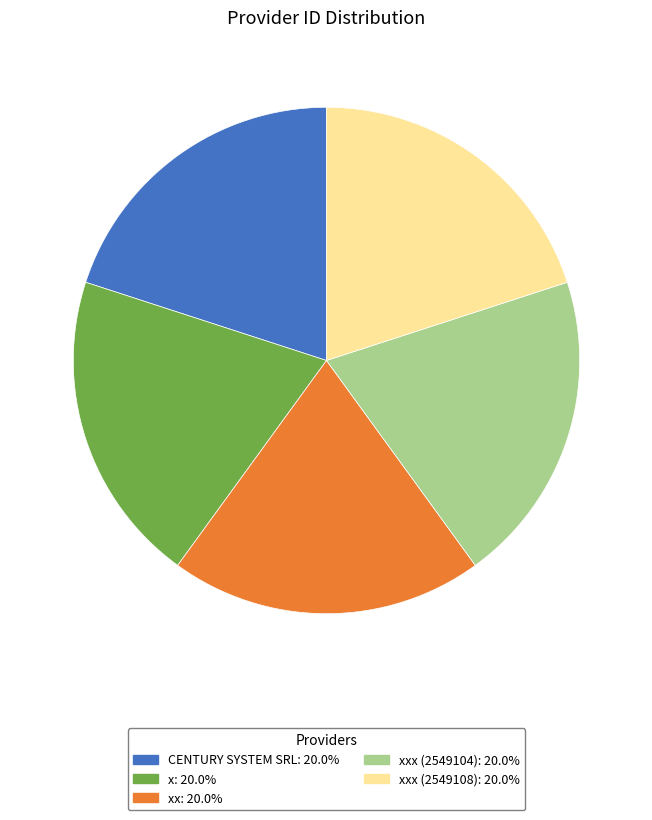

Is there any slice that represents more than half of the pie?

No